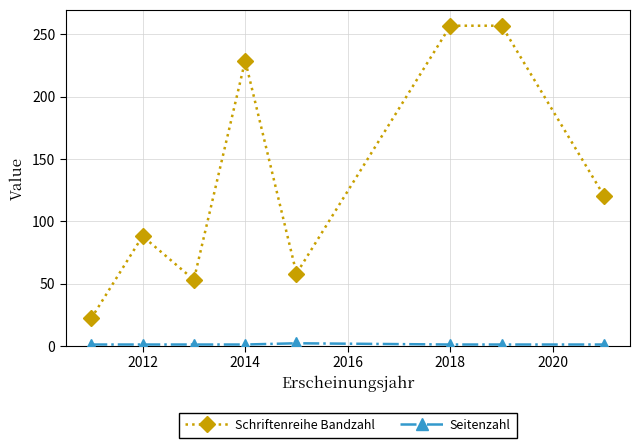

Which series has the largest total across all categories?

Schriftenreihe Bandzahl